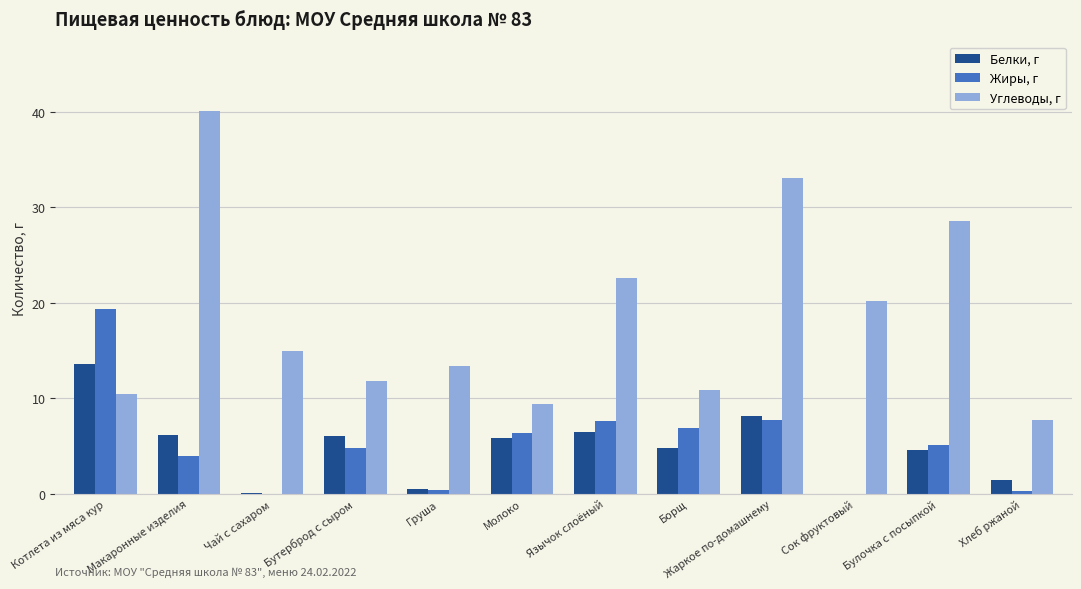

Which series has the largest range (max minus min)?

Углеводы, г